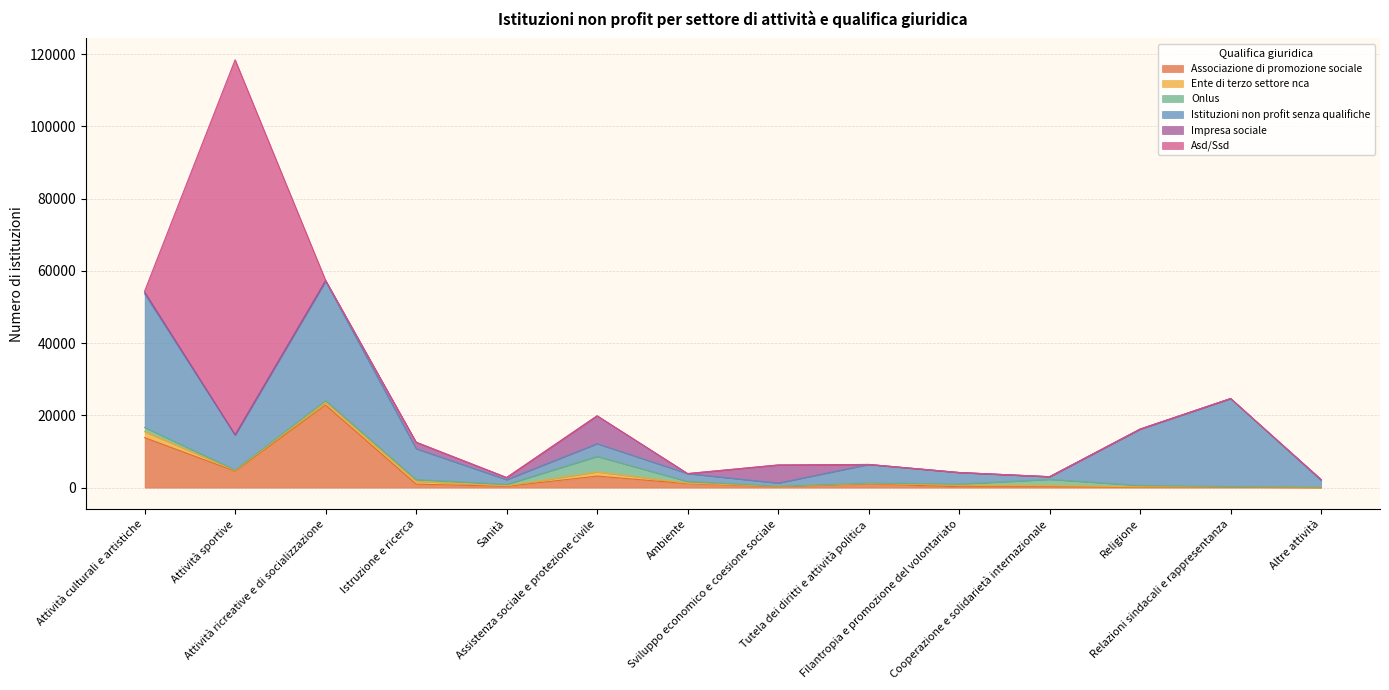

What is the difference between the highest and lowest values at Attività culturali e artistiche?

36822